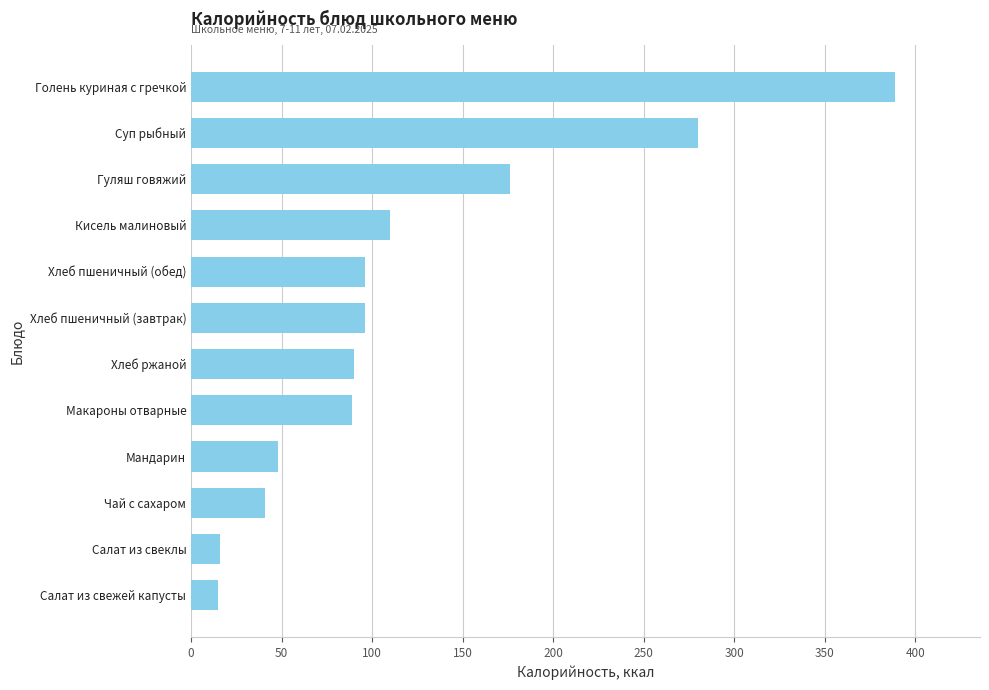

What is the change in value from Хлеб пшеничный (завтрак) to Кисель малиновый?

+14